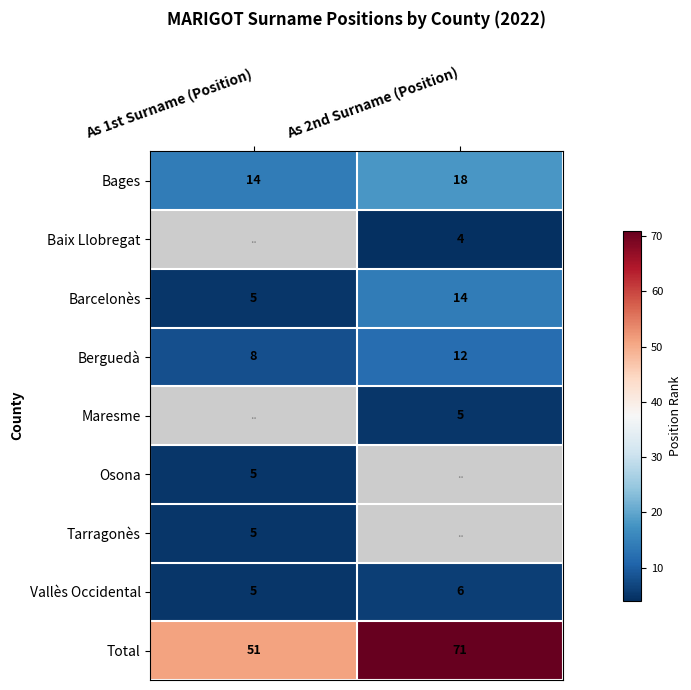

The value of Vallès Occidental at As 1st Surname (Position) is 3.2. True or false?

False